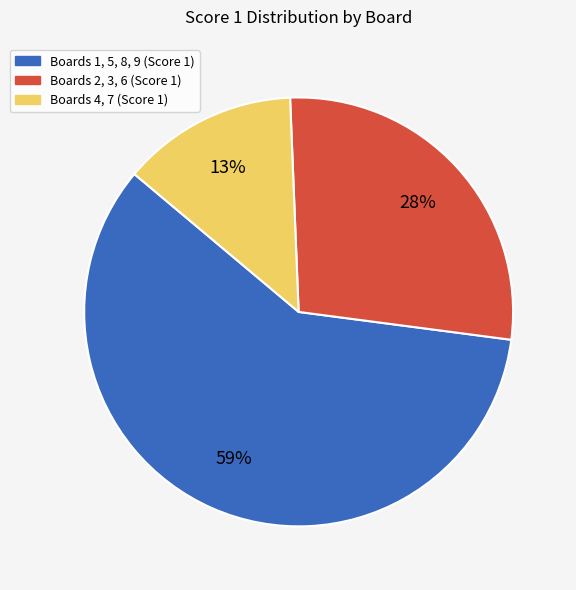

To the nearest percent, what is the difference between the largest and smallest slice percentages?

46%